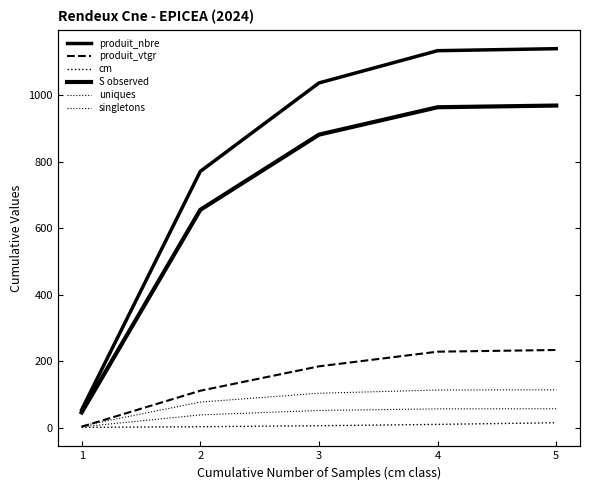

Reading right to left, list all the values displayed in this chart.

produit_nbre: 1140.0	1134.0	1037.0	771.0	54.0
produit_vtgr: 233.8	228.7	184.6	111.2	3.0
cm: 15.0	10.0	6.0	3.0	1.0
S observed: 969.0	963.9	881.4	655.4	45.9
uniques: 114.0	113.4	103.7	77.1	5.4
singletons: 57.0	56.7	51.9	38.6	2.7